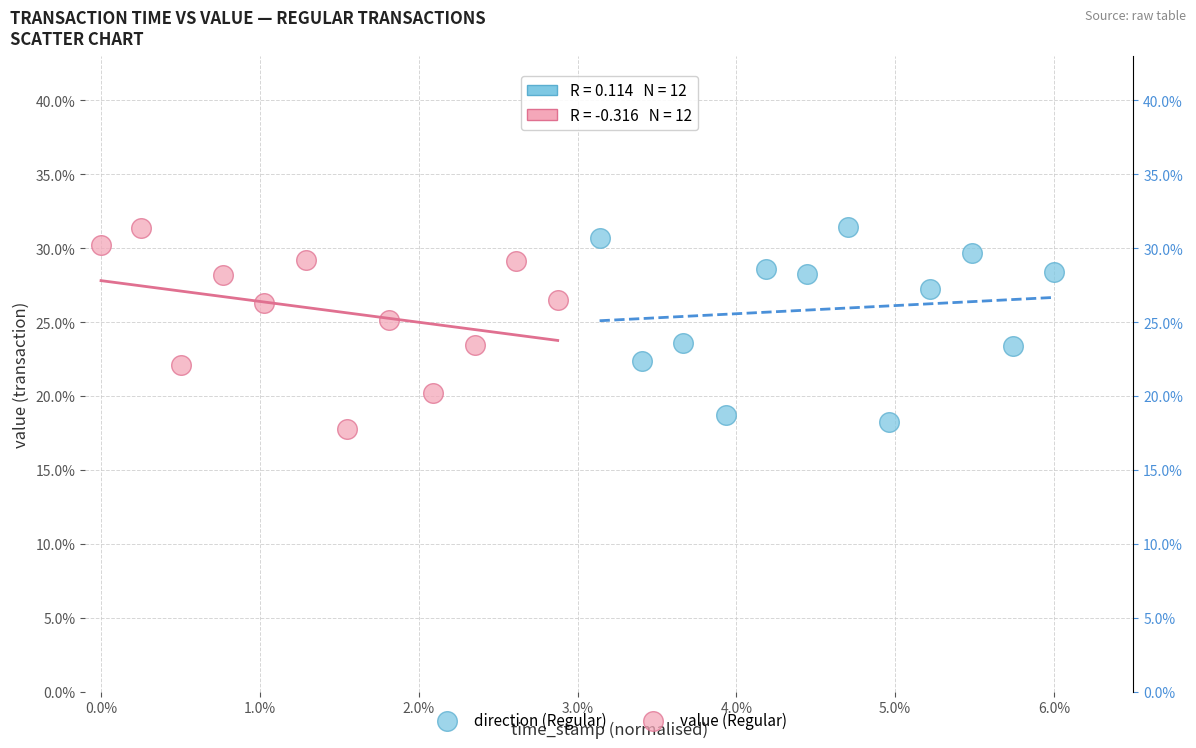

What are all the series names shown in the legend?

direction (Regular), value (Regular)